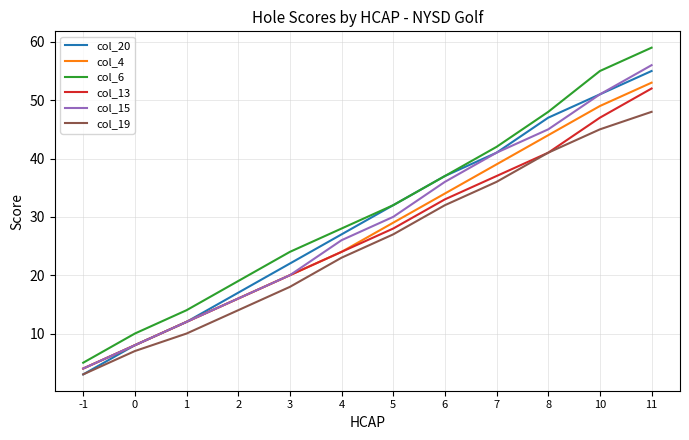

How many series are shown in this chart?

6